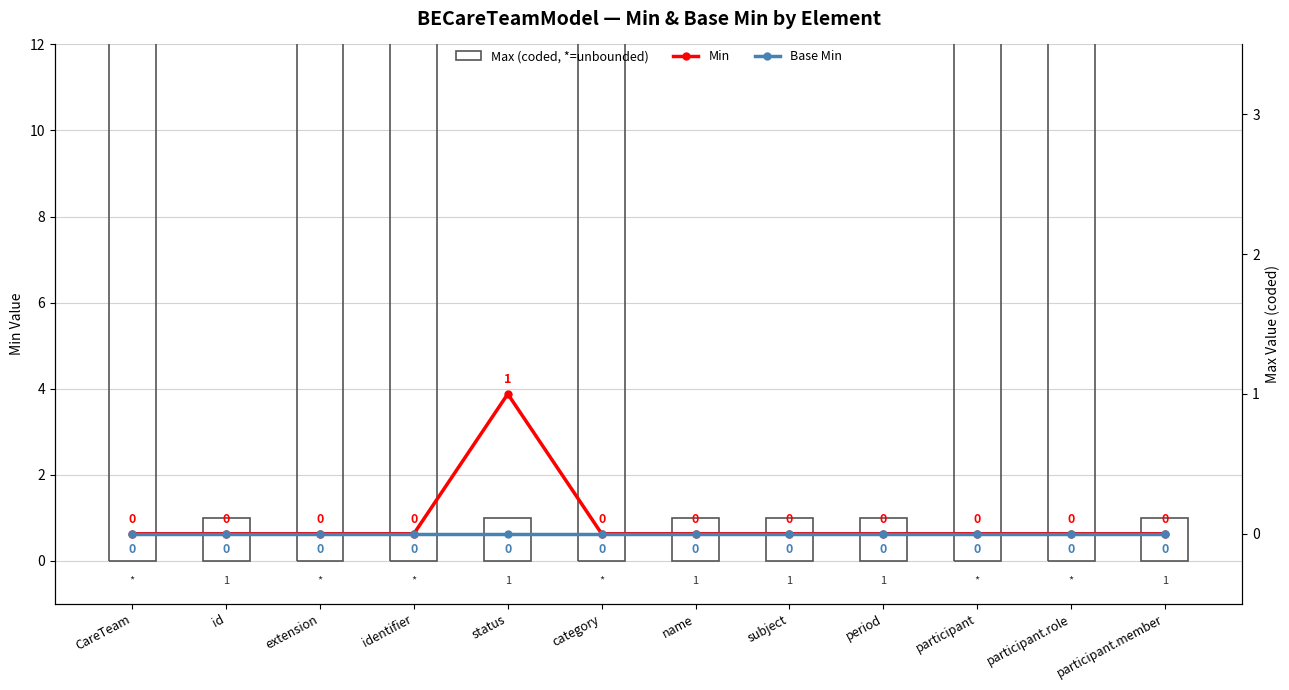

Reading left to right, extract all data points from this chart.

Max (coded*): 999	1	999	999	1	999	1	1	1	999	999	1
Min: 0	0	0	0	1	0	0	0	0	0	0	0
Base Min: 0	0	0	0	0	0	0	0	0	0	0	0